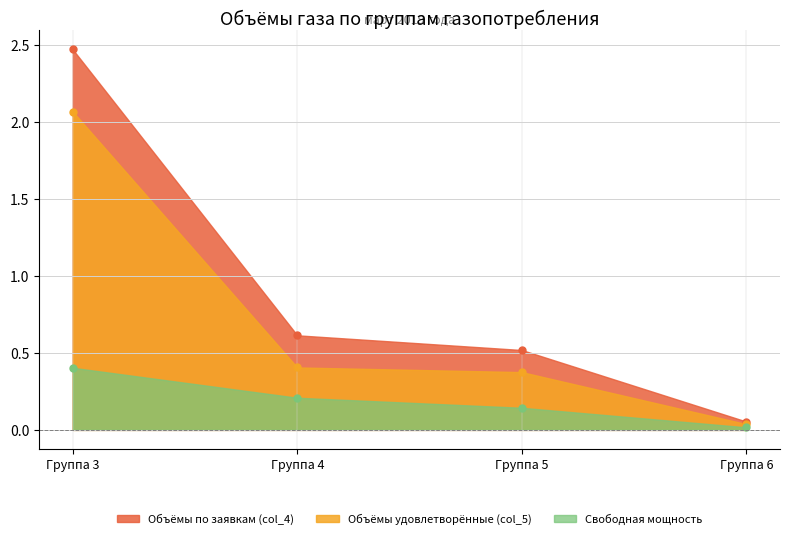

Which label corresponds to the smallest value in the chart?

Группа 6